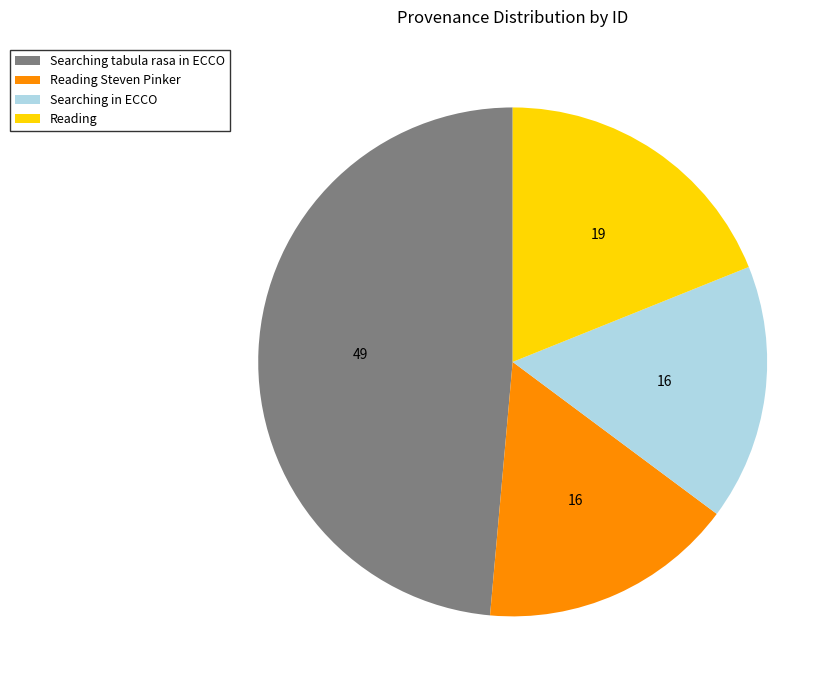

Is Reading the majority of the pie?

No